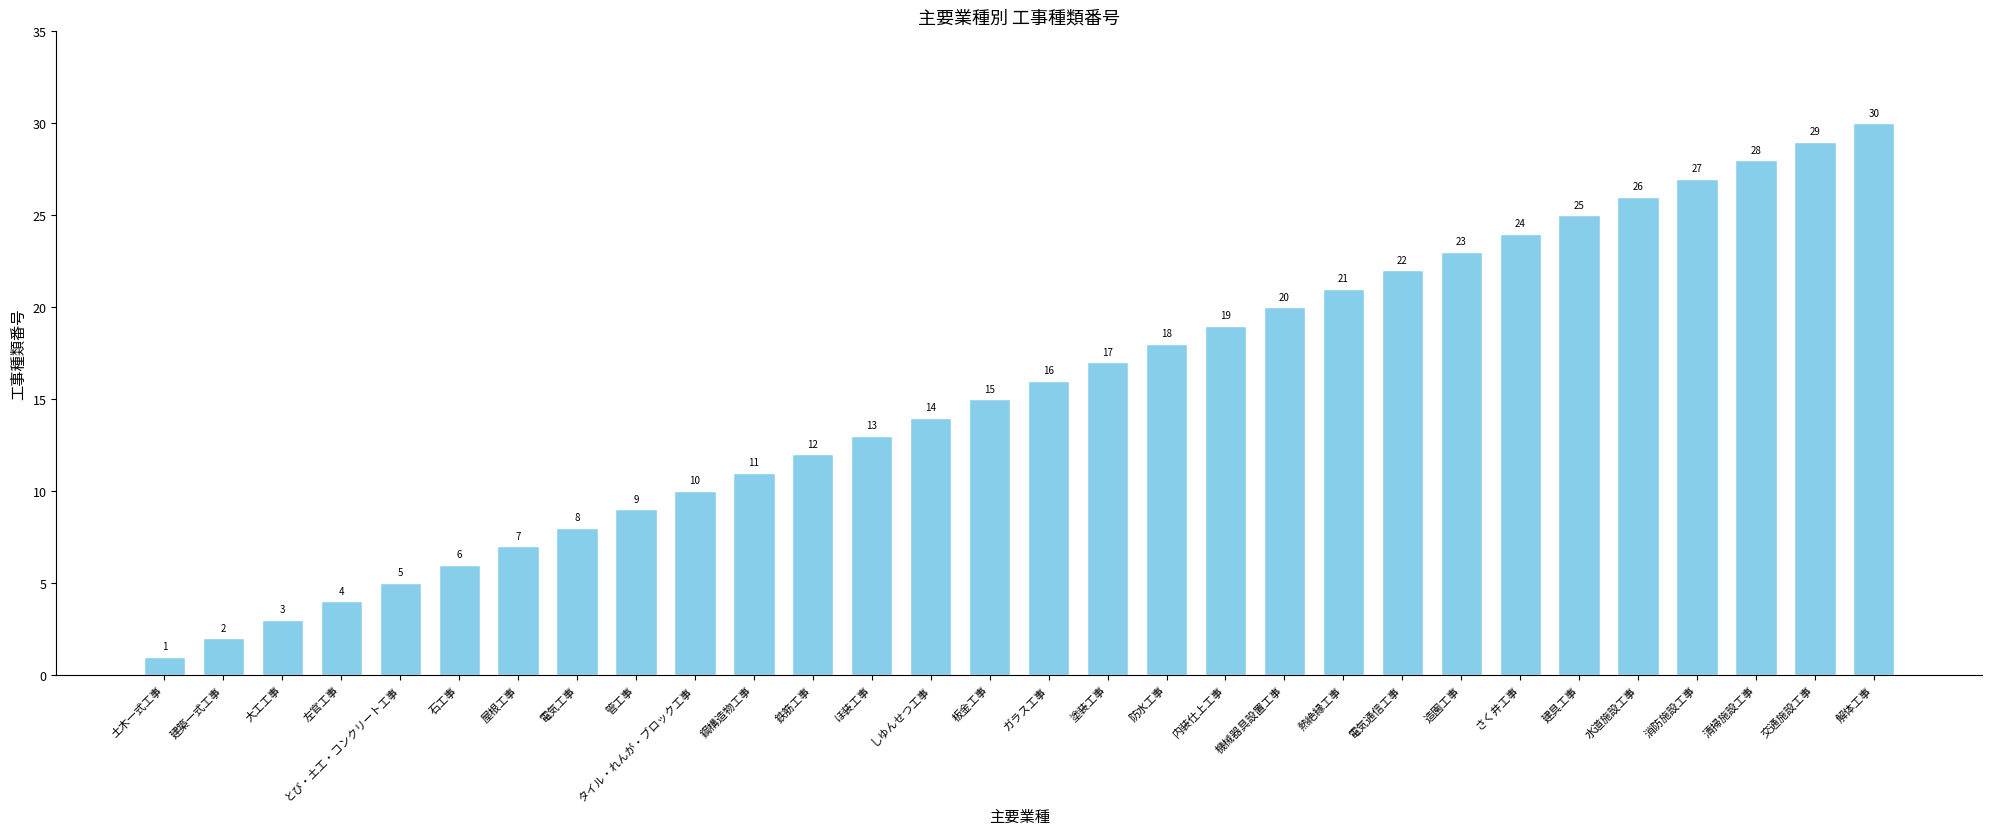

What is the sum of the values at 板金工事 and 屋根工事?

22